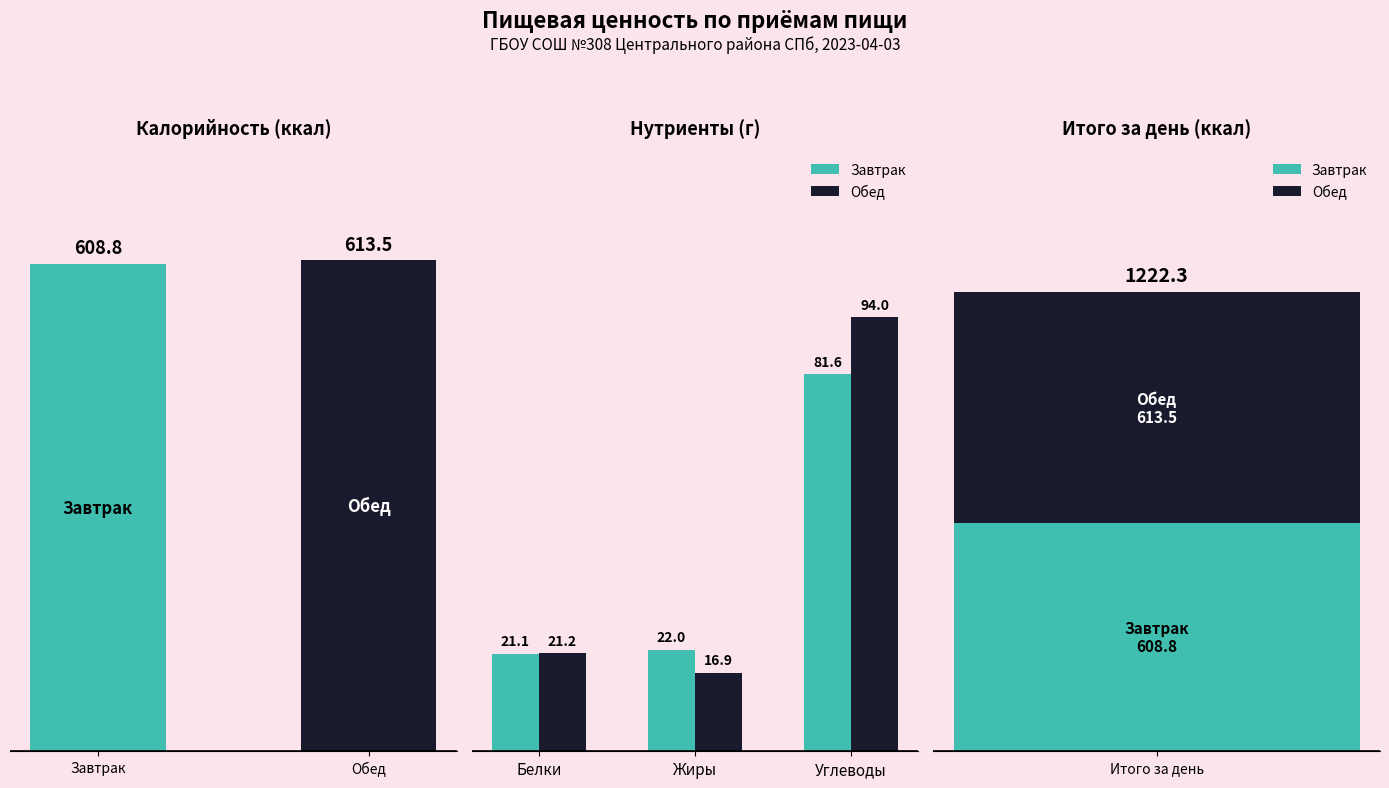

How many Белки values are between 21 and 22?

2